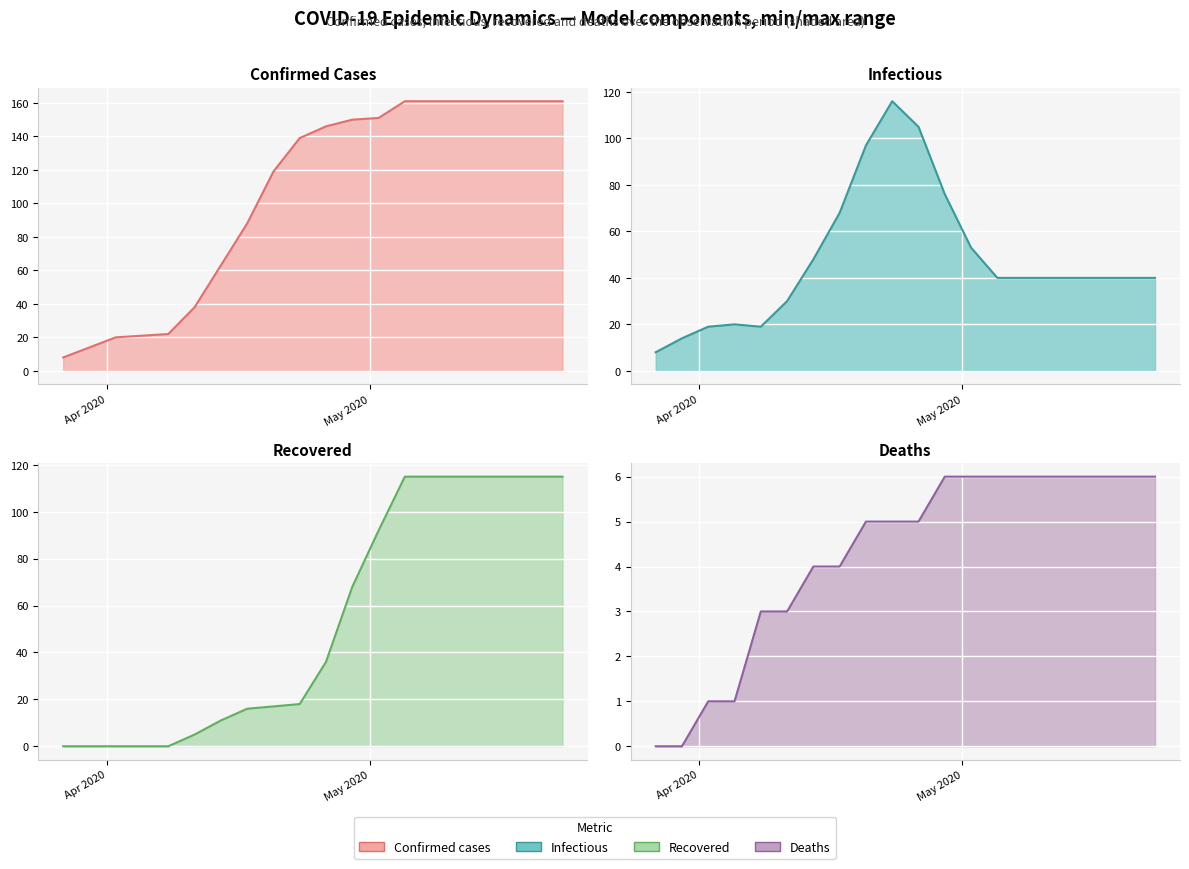

What is the average value of the recovered (line) series?

53